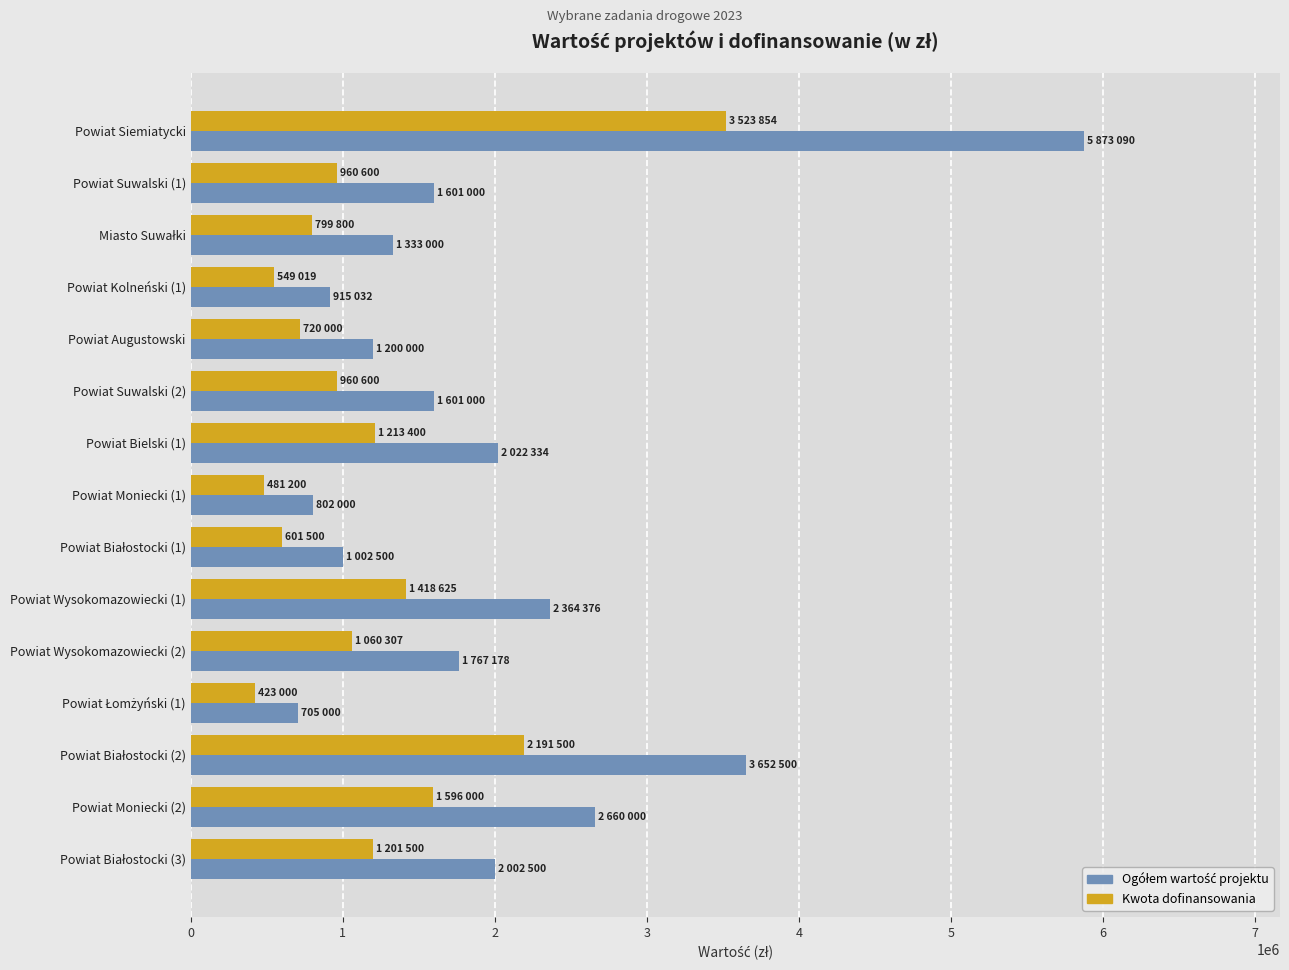

At which category is the sum across all series the highest?

Powiat Siemiatycki